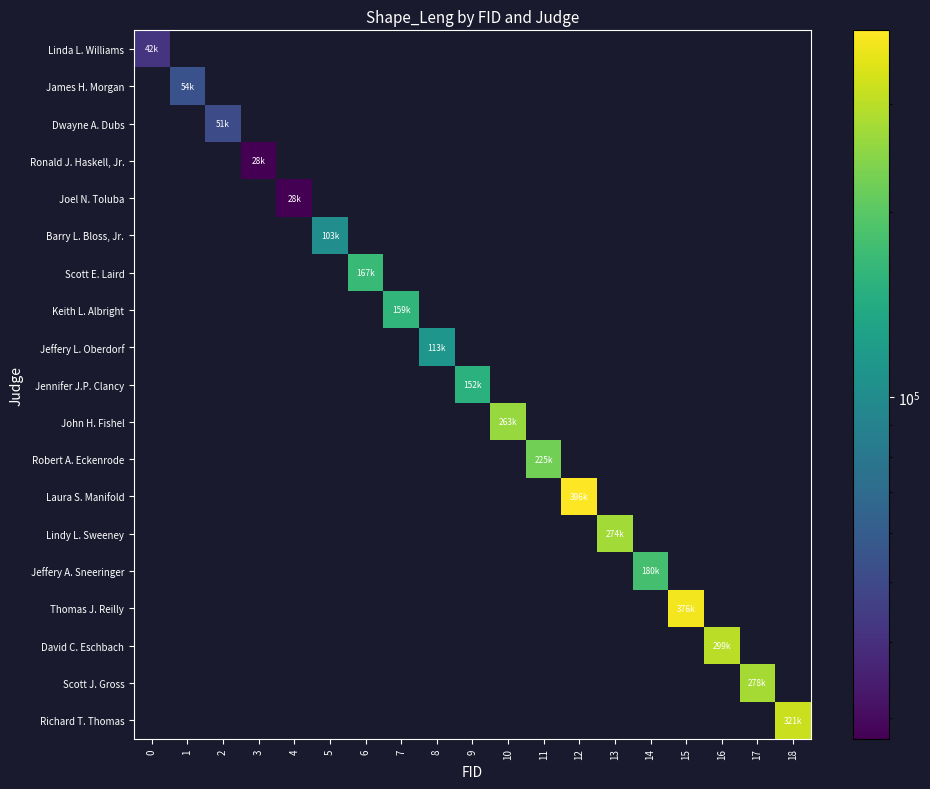

What is the maximum value shown in the chart?

395825.4